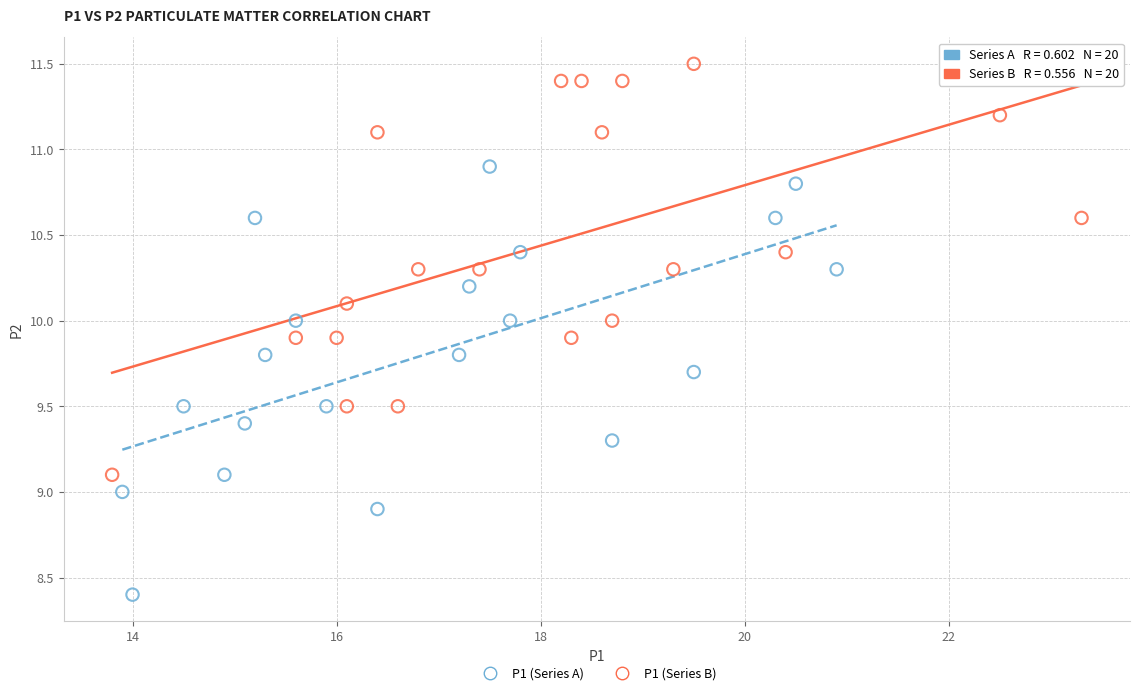

Which series reaches the maximum Y coordinate?

P1 (Series B)